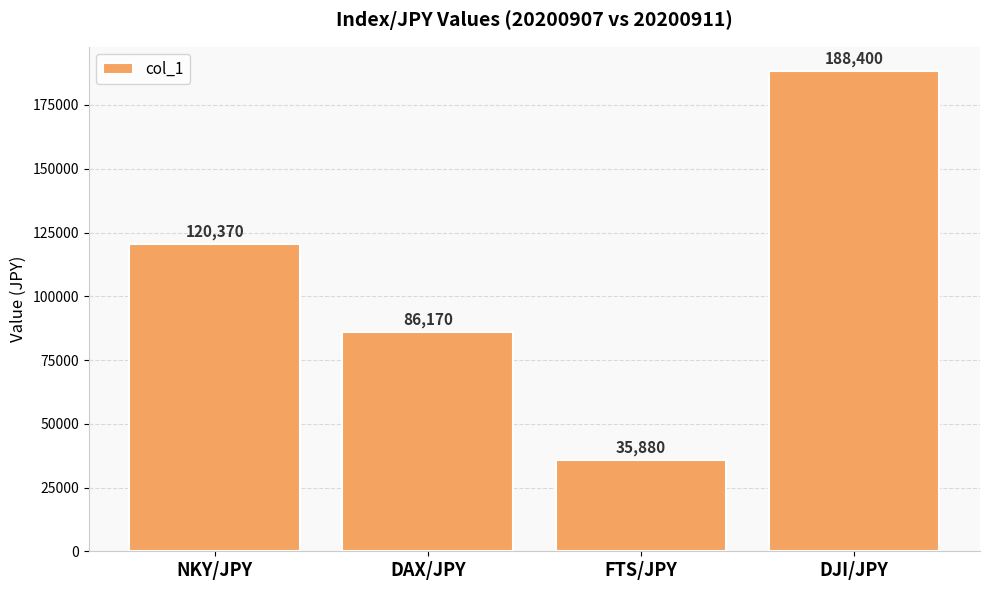

How many categories are shown in the chart?

4